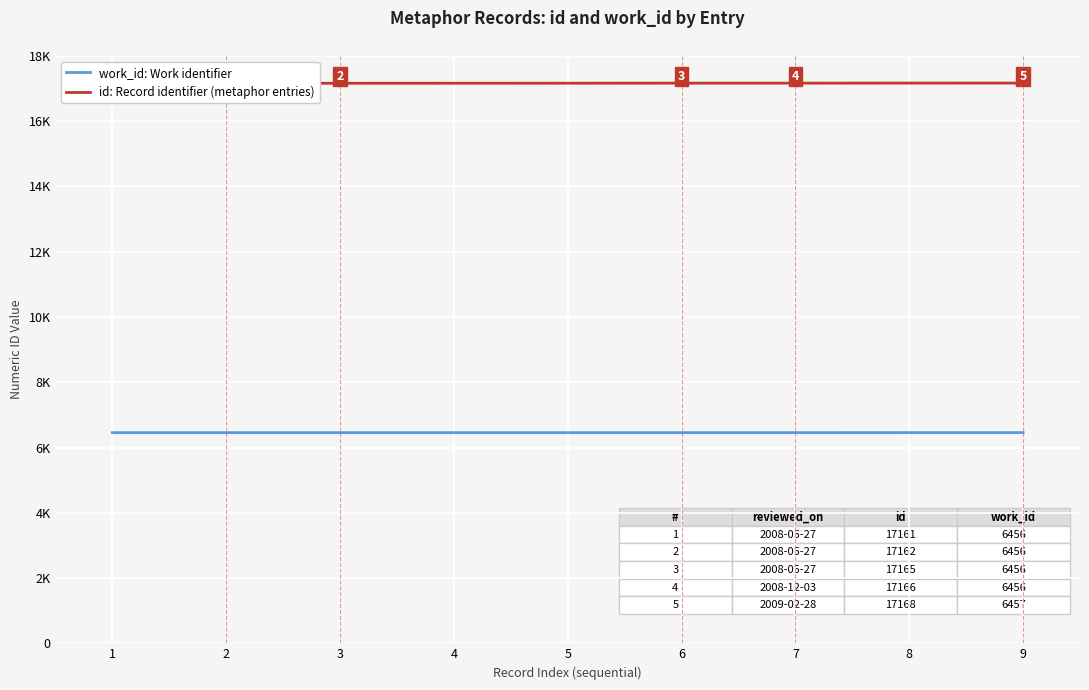

True or false: work_id: Work identifier and id: Record identifier (metaphor entries) intersect in this chart.

False